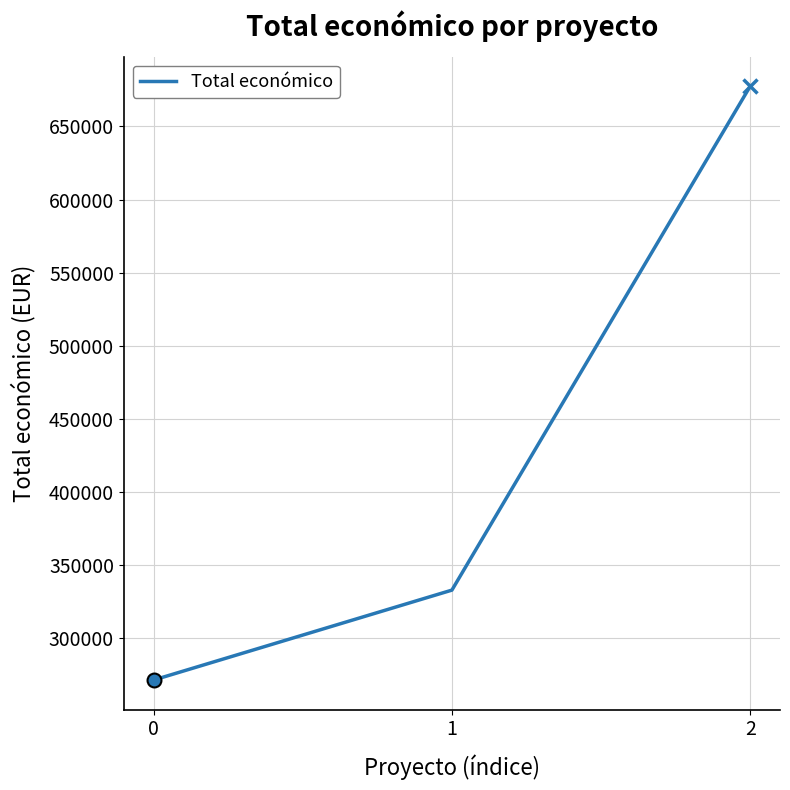

What is the sum of the values at 2 and 0?

948977